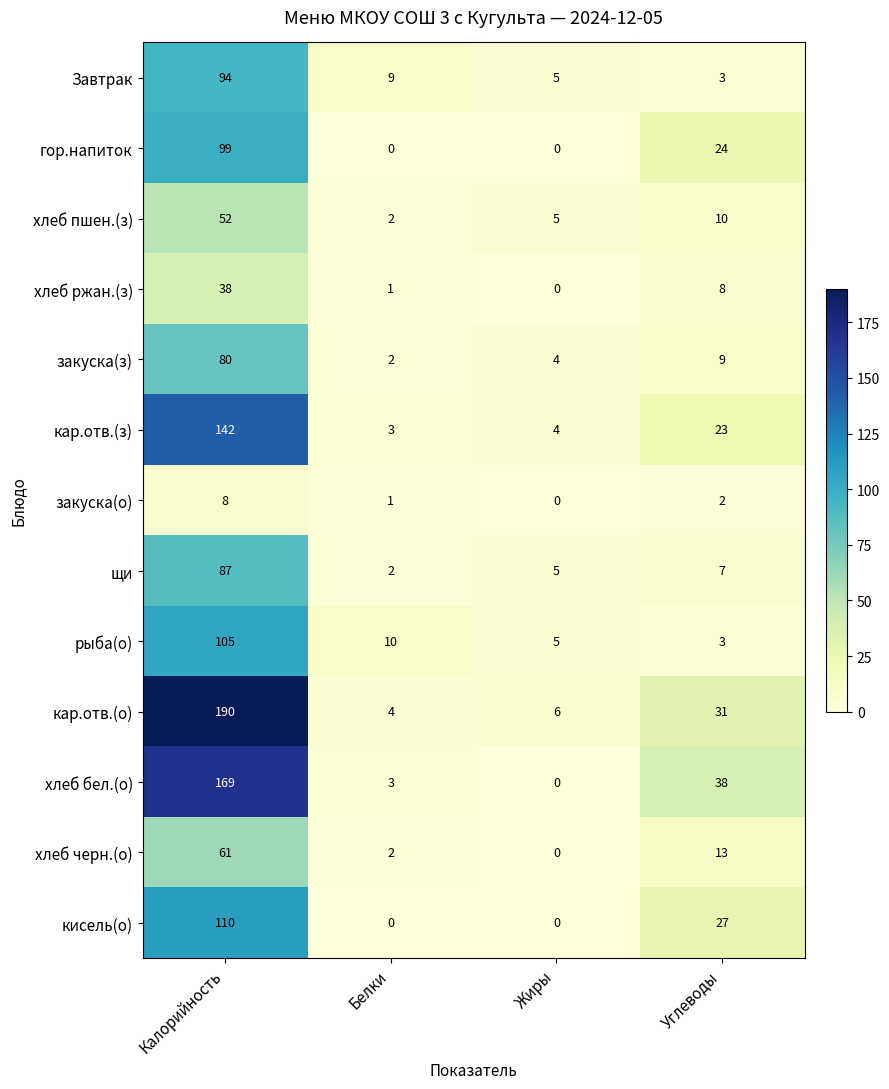

At which label does гор.напиток first exceed 24?

Калорийность